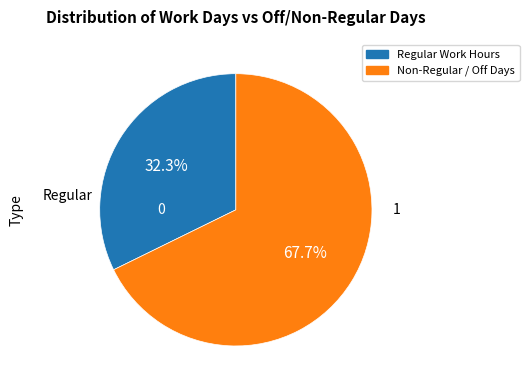

Does any single category account for the majority?

Yes